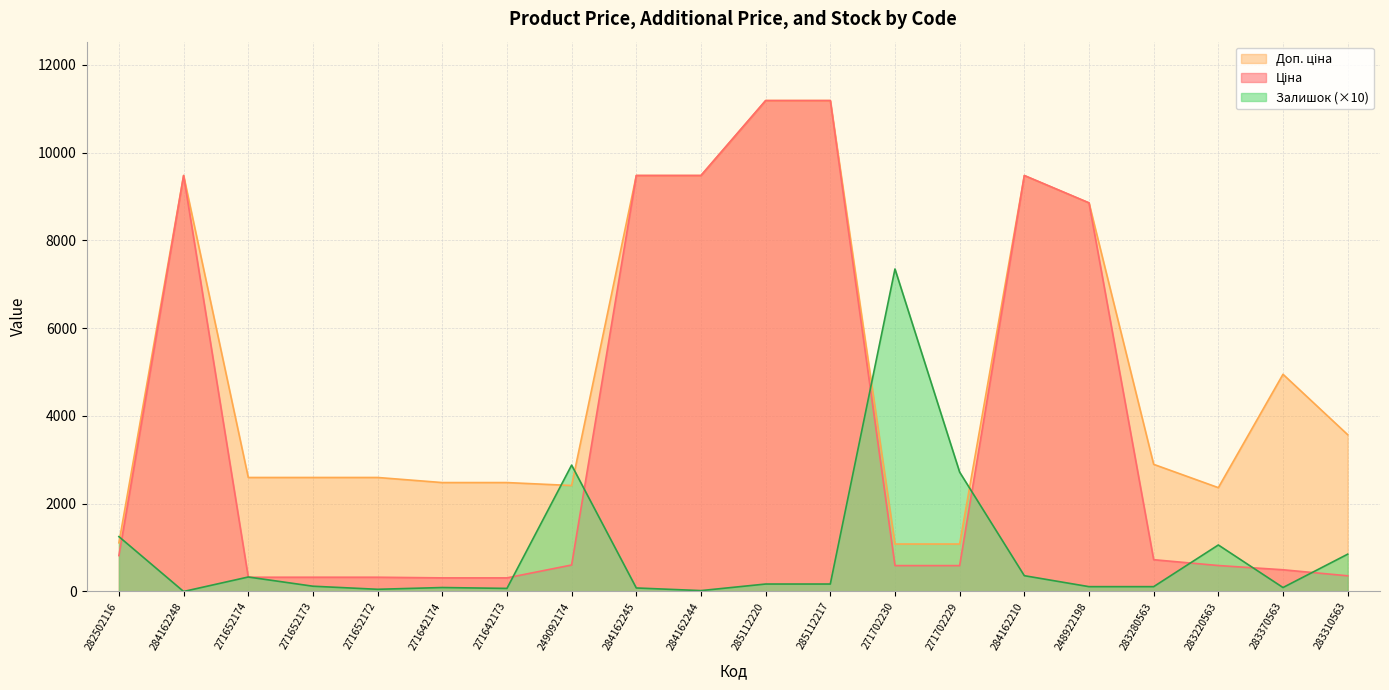

What is the label of the 7th point from the right?

271702229